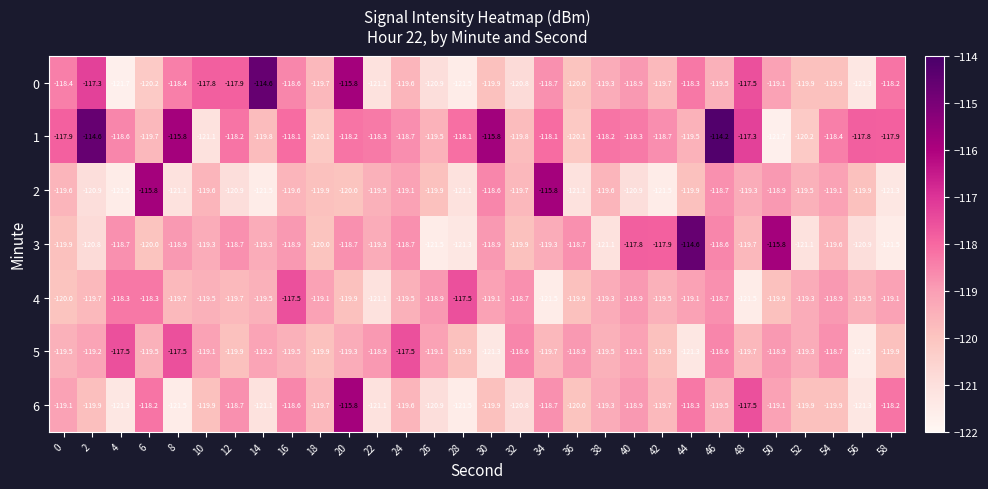

What is the difference between the 6 values at 32 and 30?

0.9